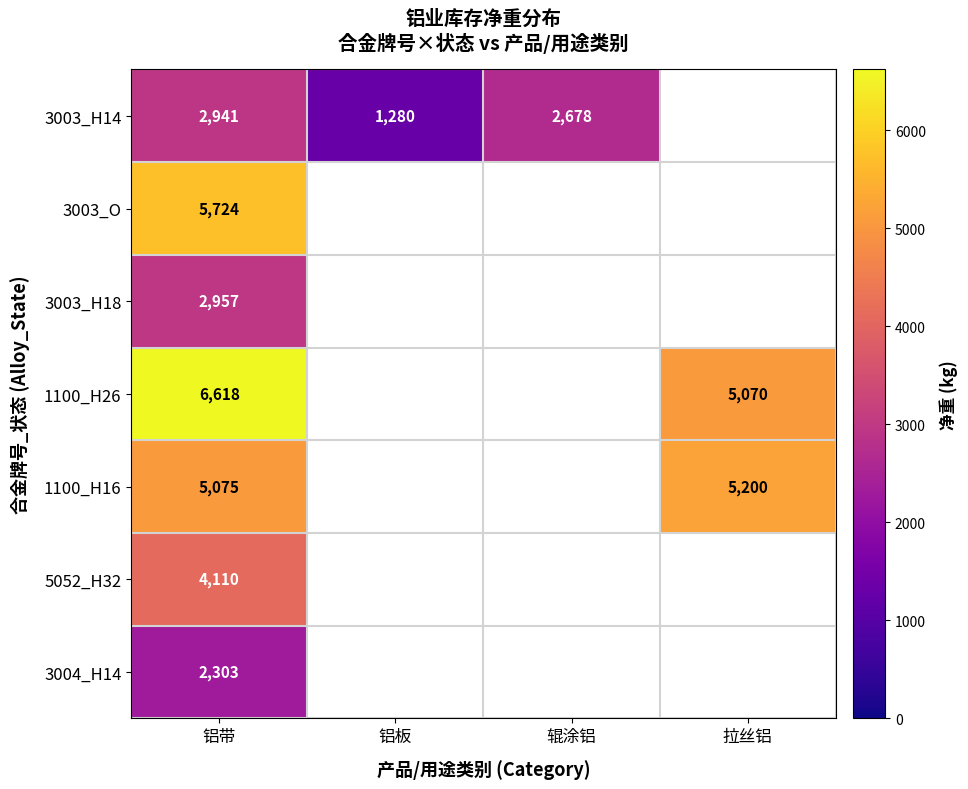

Which has a higher value, 辊涂铝 or 拉丝铝?

拉丝铝